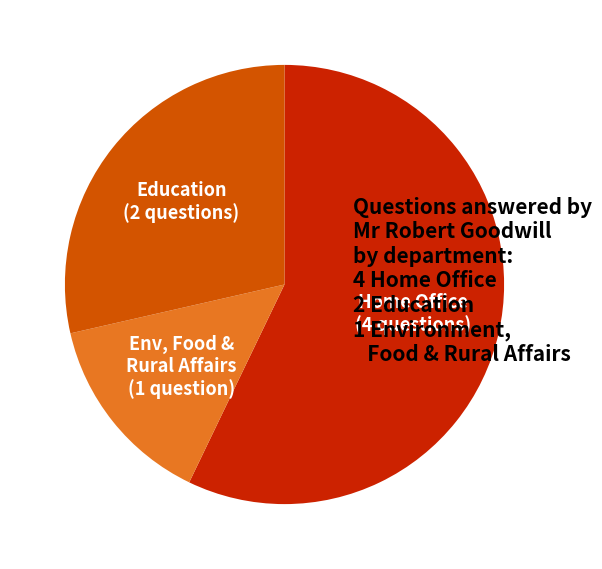

Does any single category account for the majority?

Yes